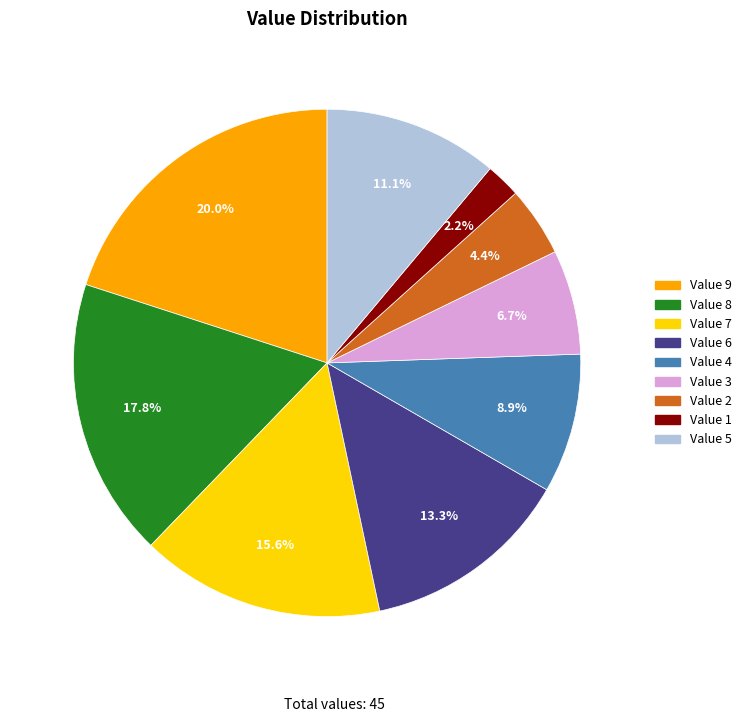

What is the total percentage of Value 7 and Value 9?

35.6%